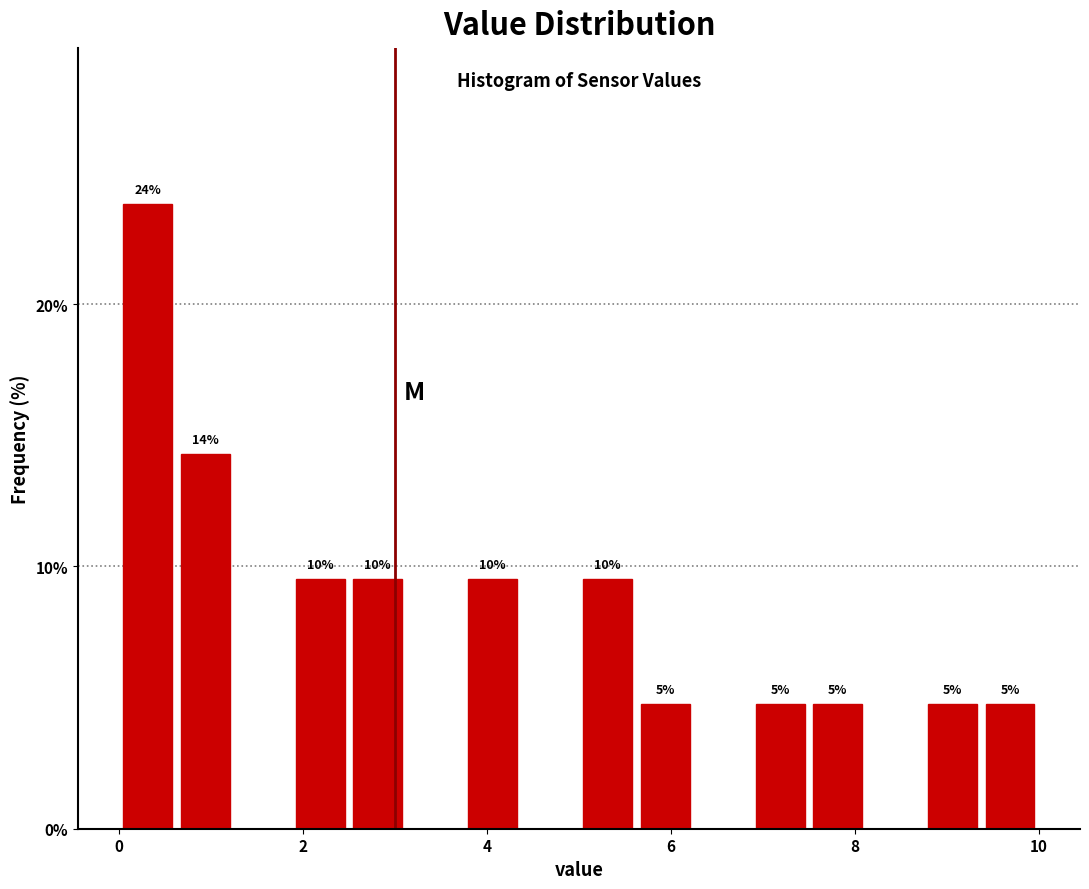

Read against the x-axis, roughly where is the centre of the tallest bar?

0.4